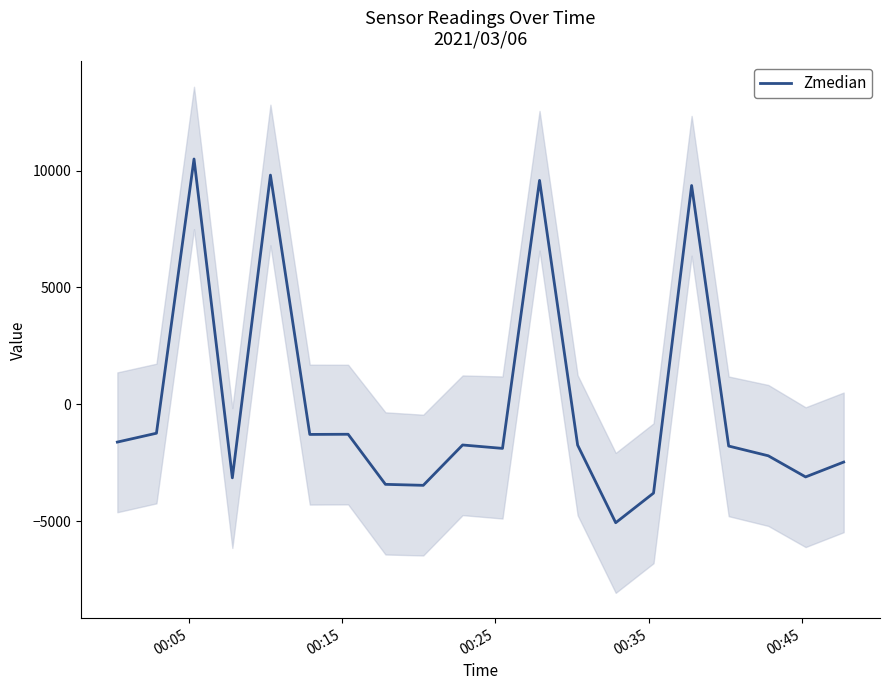

What is the greatest value displayed?

10493.0